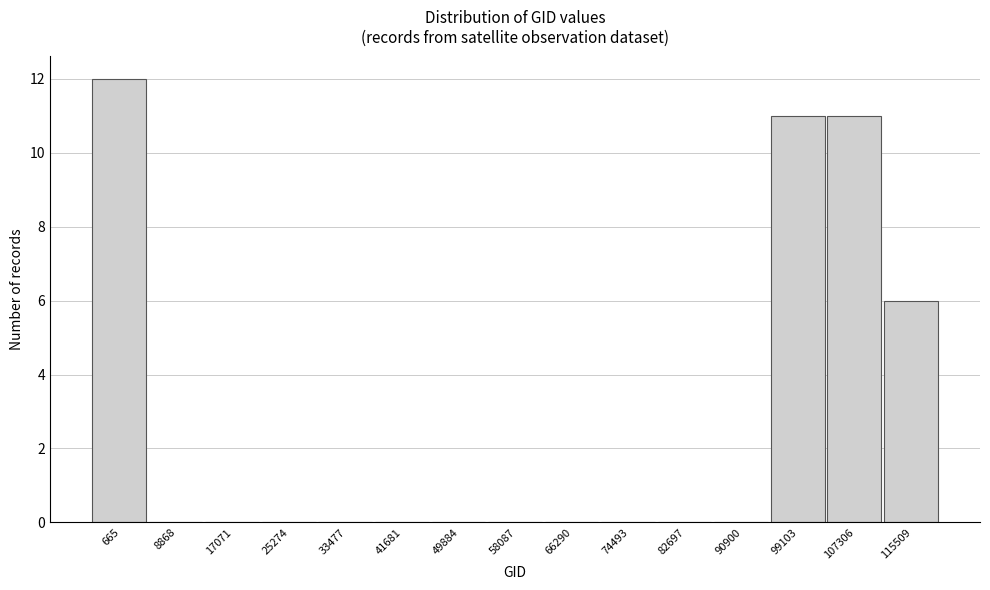

Reading left to right, what are all the values shown in this chart?

665=12	8868=0	17071=0	25274=0	33477=0	41681=0	49884=0	58087=0	66290=0	74493=0	82697=0	90900=0	99103=11	107306=11	115509=6